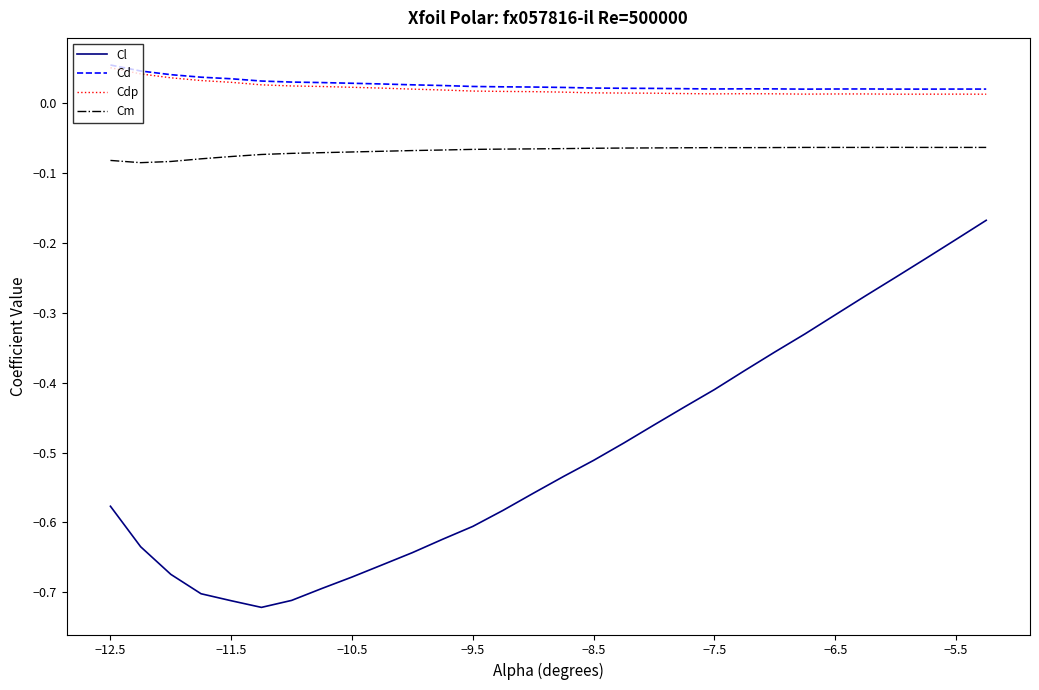

Which series has the largest range (max minus min)?

Cl